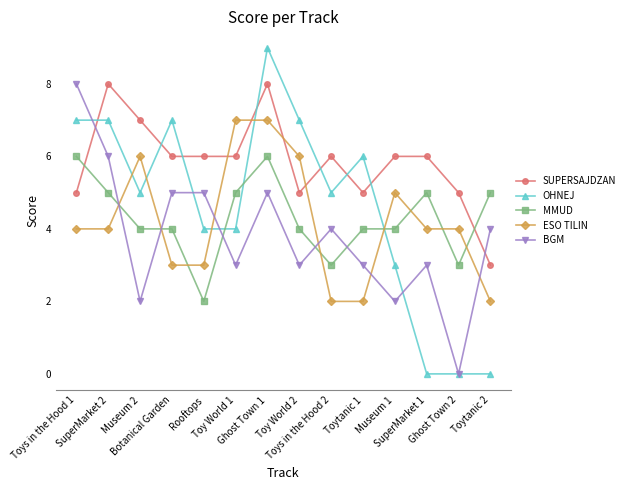

The OHNEJ series shows 9 at Museum 2. True or false?

False